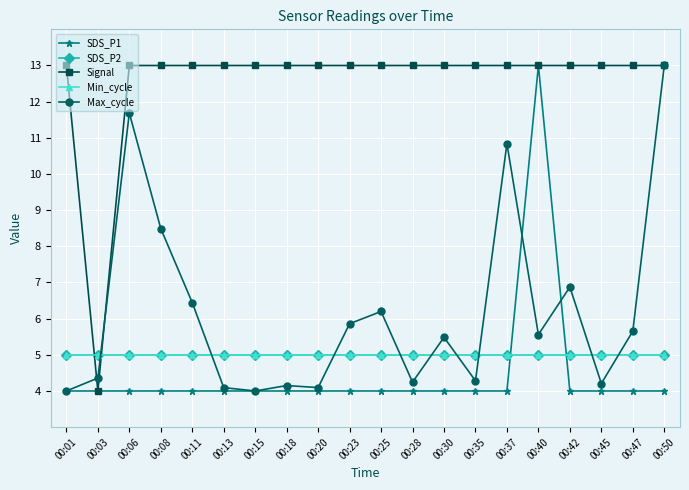

Reading left to right, extract all data points from this chart.

SDS_P1: 00:01=4.0	00:03=4.0	00:06=4.0	00:08=4.0	00:11=4.0	00:13=4.0	00:15=4.0	00:18=4.0	00:20=4.0	00:23=4.0	00:25=4.0	00:28=4.0	00:30=4.0	00:35=4.0	00:37=4.0	00:40=13.0	00:42=4.0	00:45=4.0	00:47=4.0	00:50=4.0
SDS_P2: 00:01=5.0	00:03=5.0	00:06=5.0	00:08=5.0	00:11=5.0	00:13=5.0	00:15=5.0	00:18=5.0	00:20=5.0	00:23=5.0	00:25=5.0	00:28=5.0	00:30=5.0	00:35=5.0	00:37=5.0	00:40=5.0	00:42=5.0	00:45=5.0	00:47=5.0	00:50=5.0
Signal: 00:01=13.0	00:03=4.0	00:06=13.0	00:08=13.0	00:11=13.0	00:13=13.0	00:15=13.0	00:18=13.0	00:20=13.0	00:23=13.0	00:25=13.0	00:28=13.0	00:30=13.0	00:35=13.0	00:37=13.0	00:40=13.0	00:42=13.0	00:45=13.0	00:47=13.0	00:50=13.0
Min_cycle: 00:01=5.0	00:03=5.0	00:06=5.0	00:08=5.0	00:11=5.0	00:13=5.0	00:15=5.0	00:18=5.0	00:20=5.0	00:23=5.0	00:25=5.0	00:28=5.0	00:30=5.0	00:35=5.0	00:37=5.0	00:40=5.0	00:42=5.0	00:45=5.0	00:47=5.0	00:50=5.0
Max_cycle: 00:01=4.0	00:03=4.4	00:06=11.7	00:08=8.5	00:11=6.4	00:13=4.1	00:15=4.0	00:18=4.2	00:20=4.1	00:23=5.9	00:25=6.2	00:28=4.2	00:30=5.5	00:35=4.3	00:37=10.8	00:40=5.6	00:42=6.9	00:45=4.2	00:47=5.7	00:50=13.0